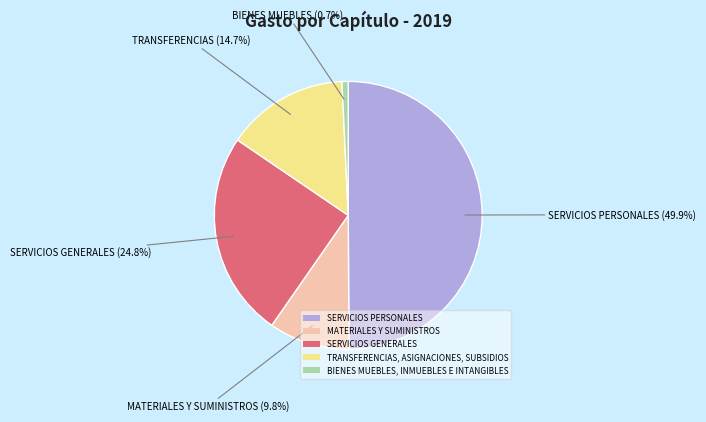

Is the sum of SERVICIOS GENERALES and MATERIALES Y SUMINISTROS greater than half?

No